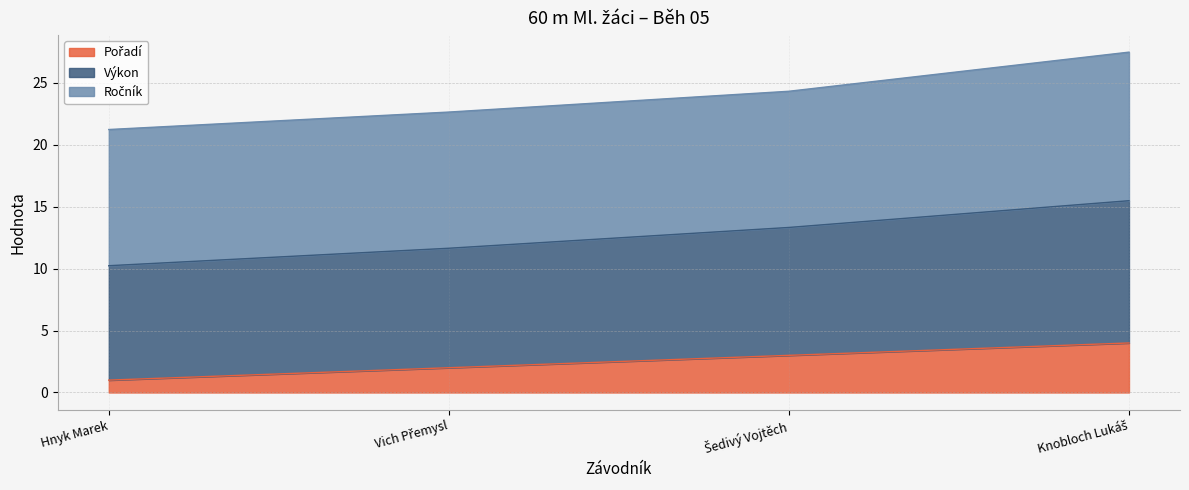

At how many categories does at least one series exceed 10?

4